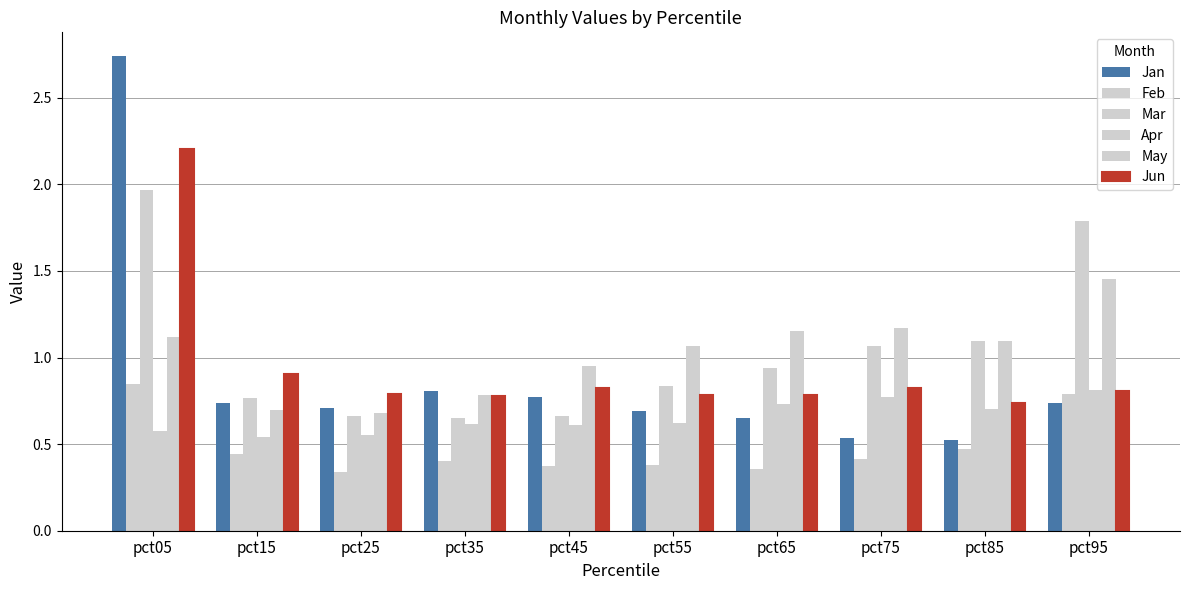

Does the chart contain stacked bars?

No